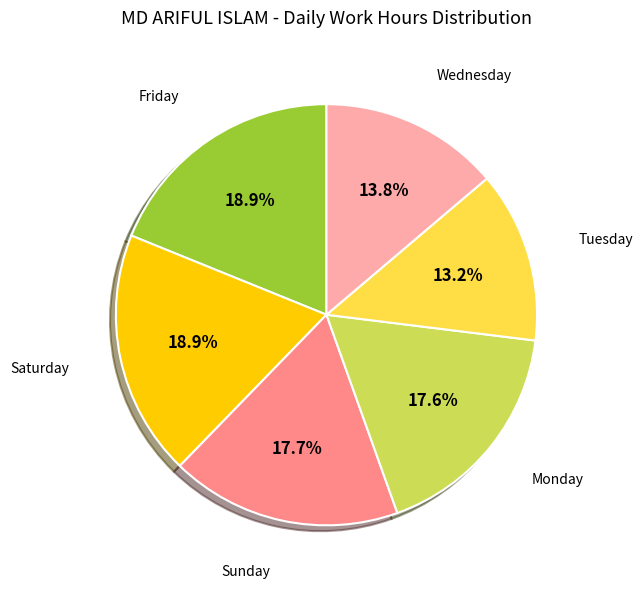

Between Tuesday and Sunday, which is larger?

Sunday